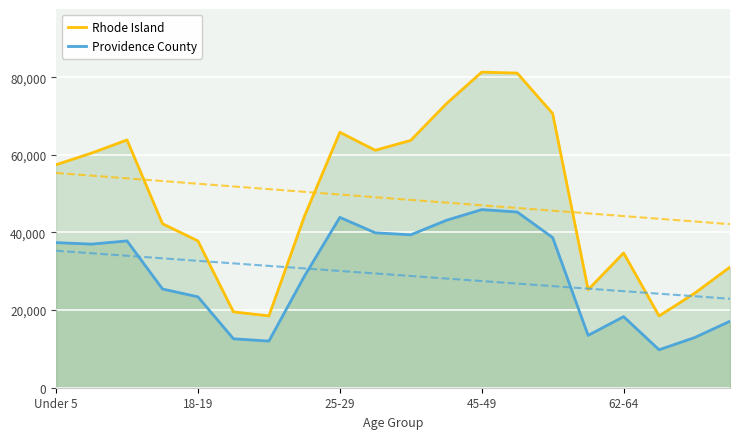

True or false: Providence County has a value of 13479 at 15.

True